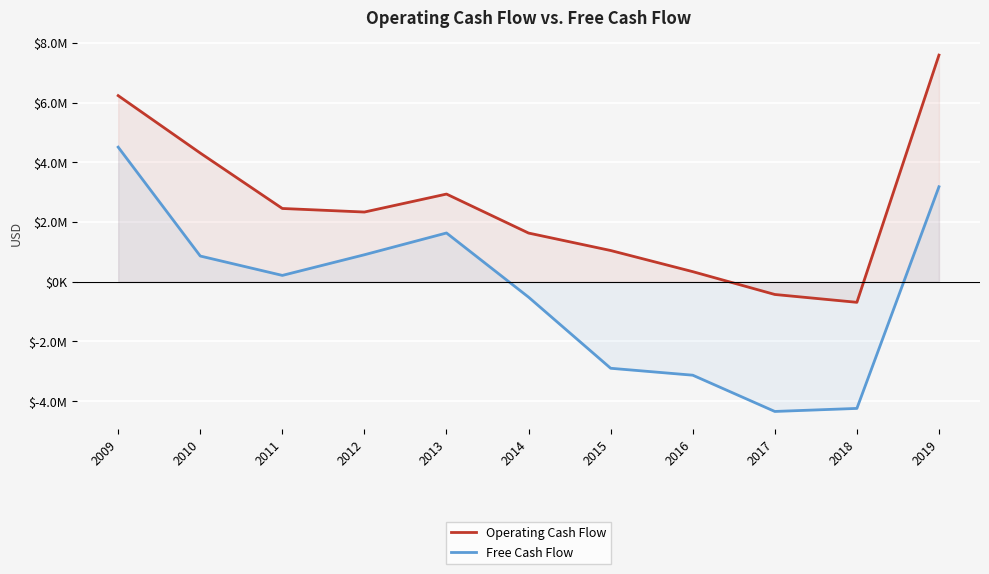

What is the greatest value displayed?

7588000